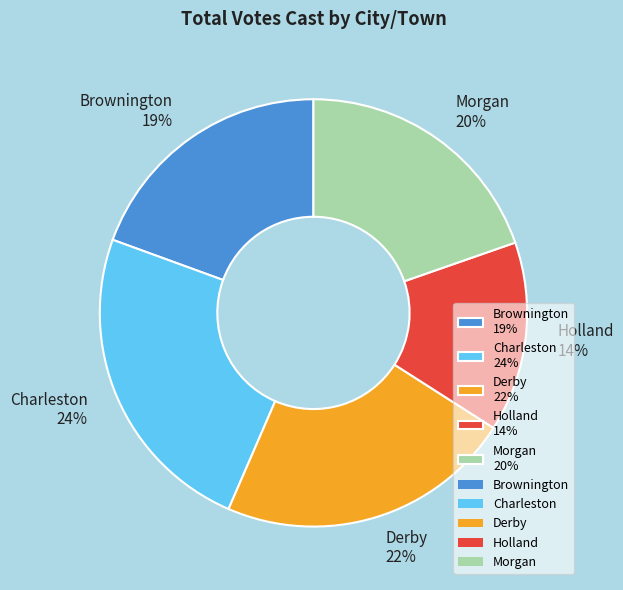

True or false: Brownington accounts for 19% of the total.

True